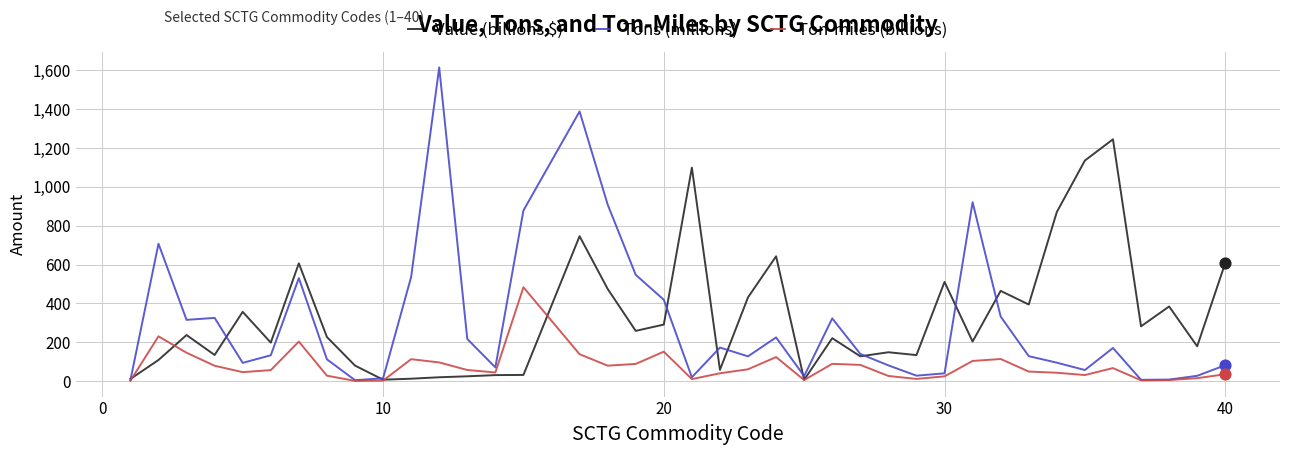

Which series has the largest range (max minus min)?

Tons (millions)